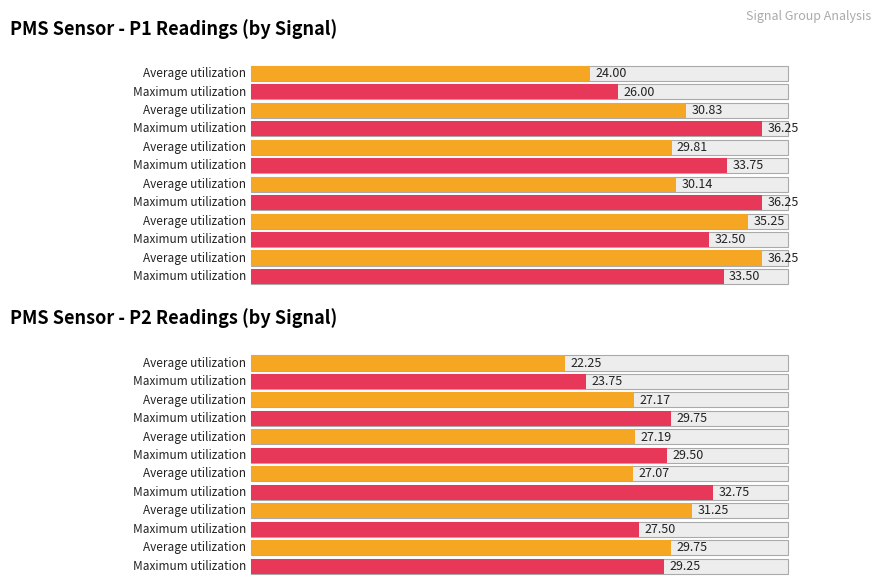

Rank the series by their maximum value, from lowest to highest.

Average utilization, Maximum utilization